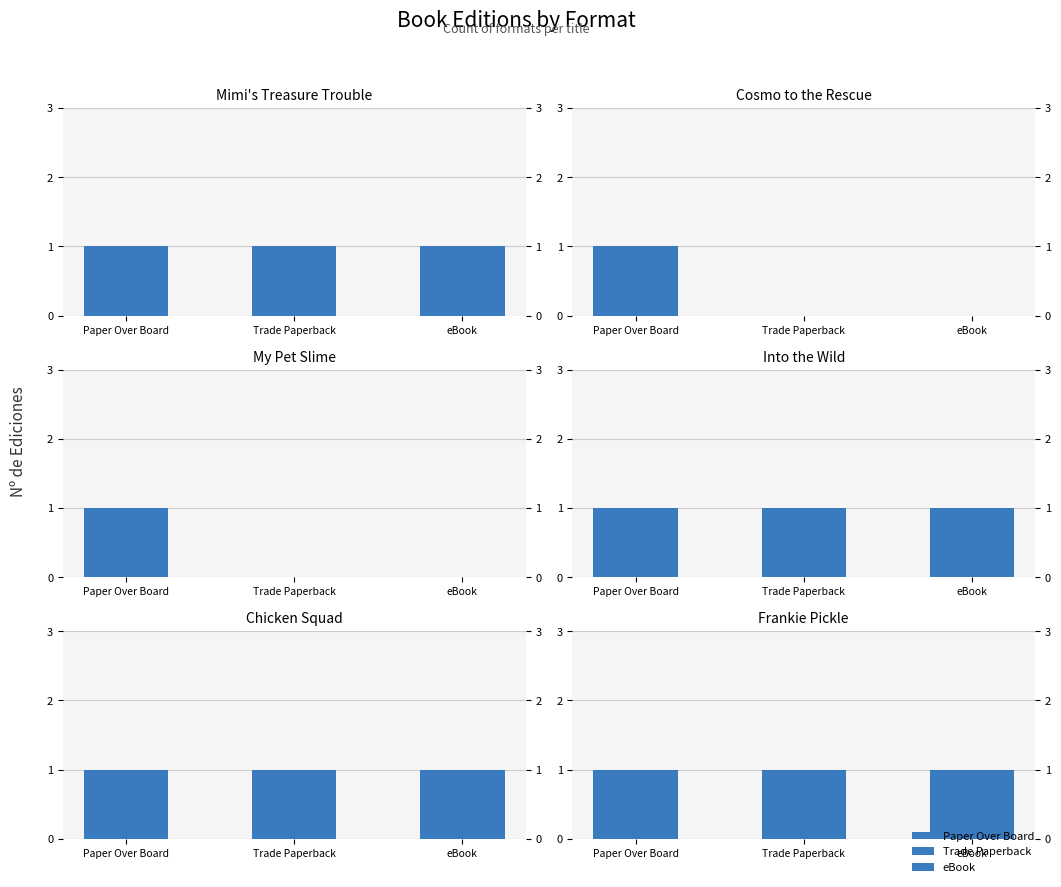

List the series in order of their peak value, lowest first.

Mimi's Treasure Trouble, Cosmo to the Rescue, My Pet Slime, Into the Wild, Chicken Squad, Frankie Pickle